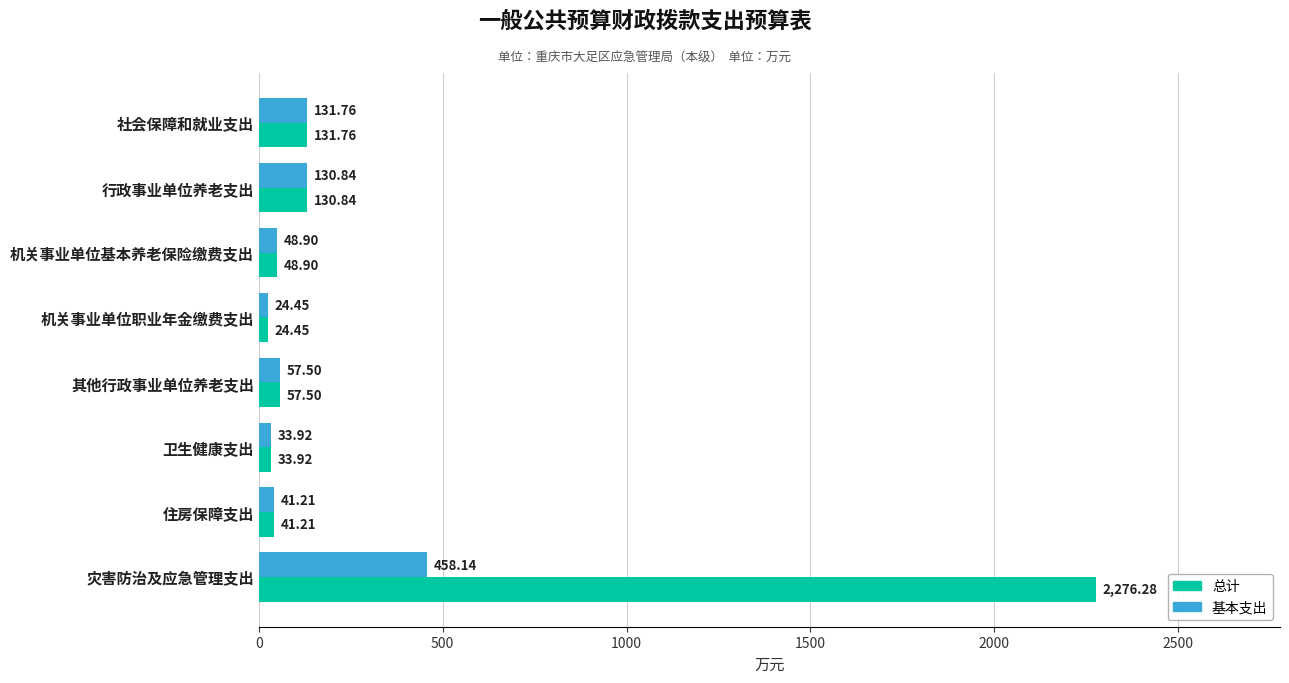

Which category has the lowest value in the 总计 series?

机关事业单位职业年金缴费支出